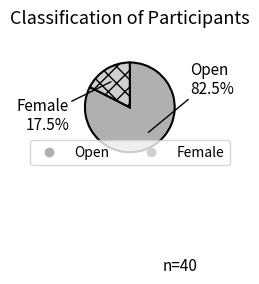

Does any single category account for the majority?

Yes